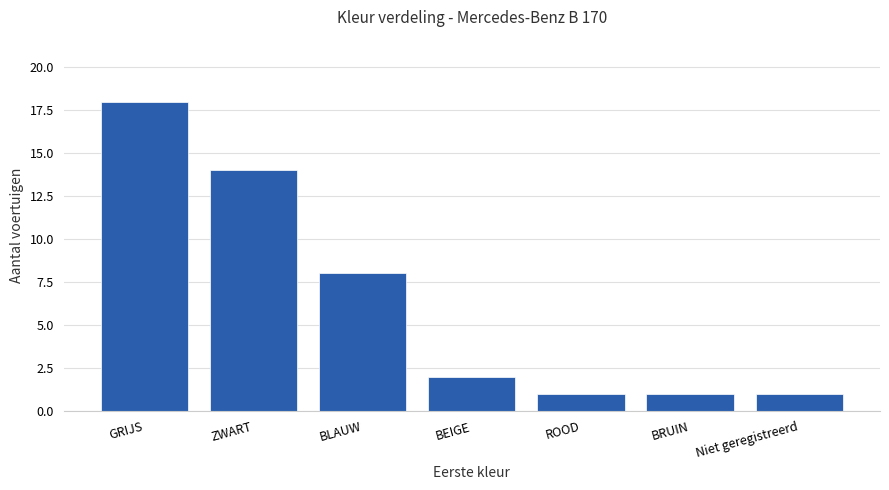

How many distinct data groups are displayed?

1